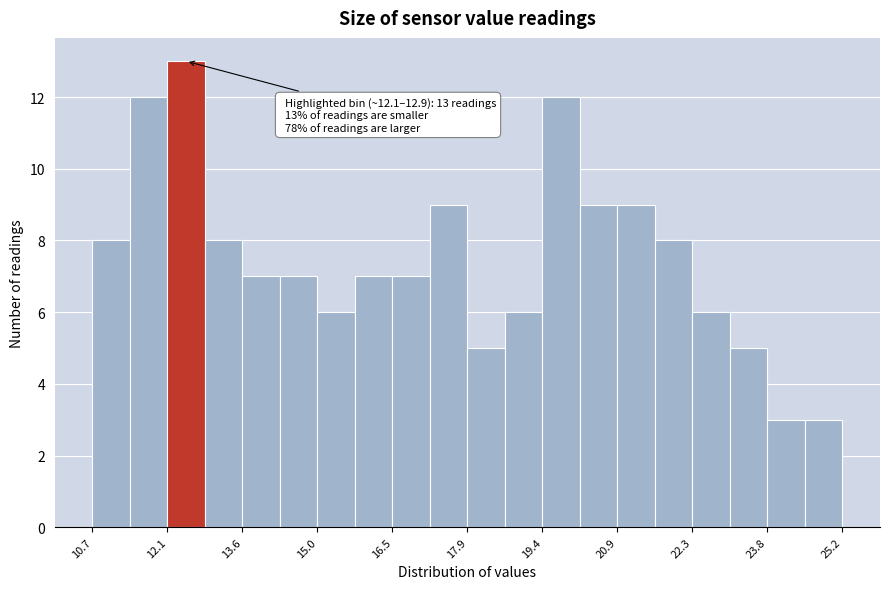

Read against the x-axis, roughly where is the centre of the tallest bar?

12.6